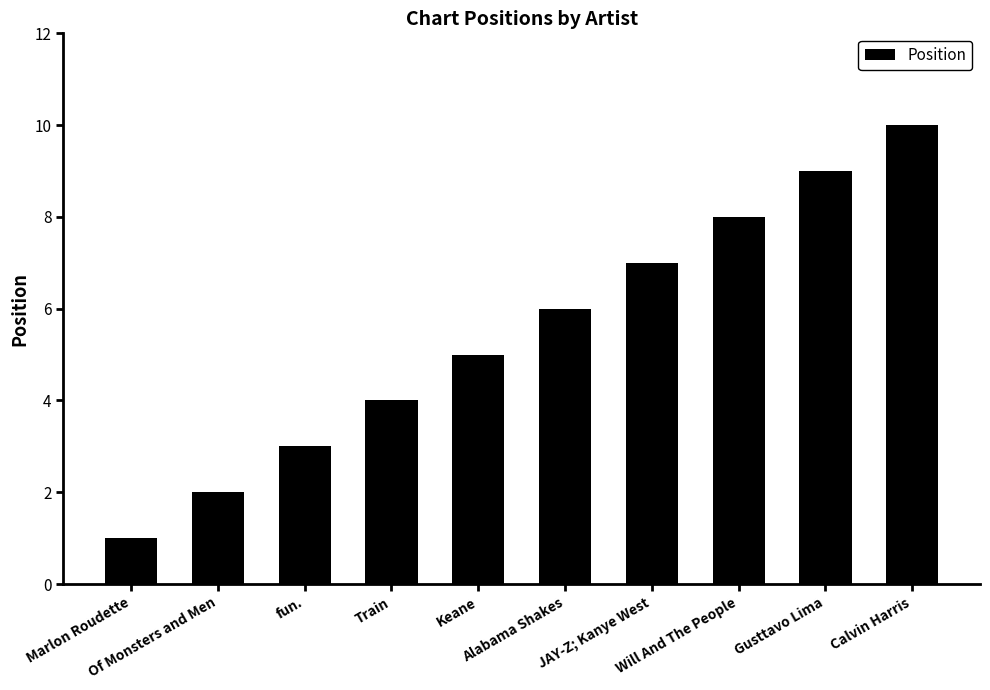

How many values are below 6?

5